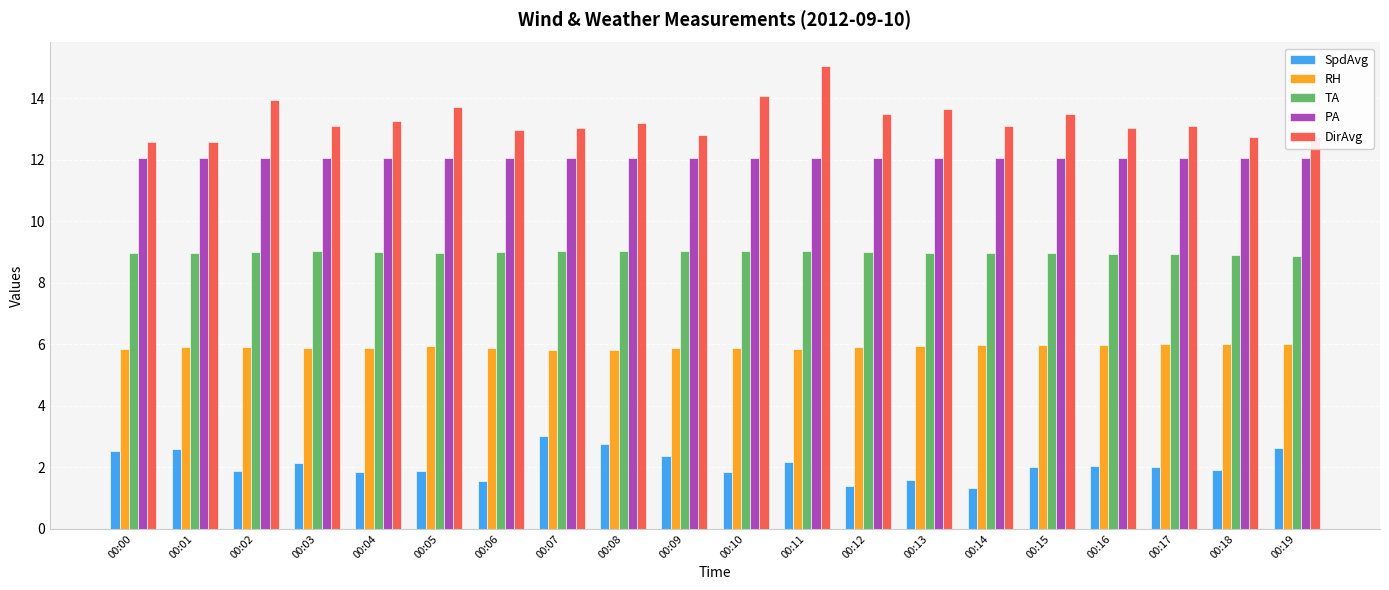

Read the TA value at 00:09.

9.0